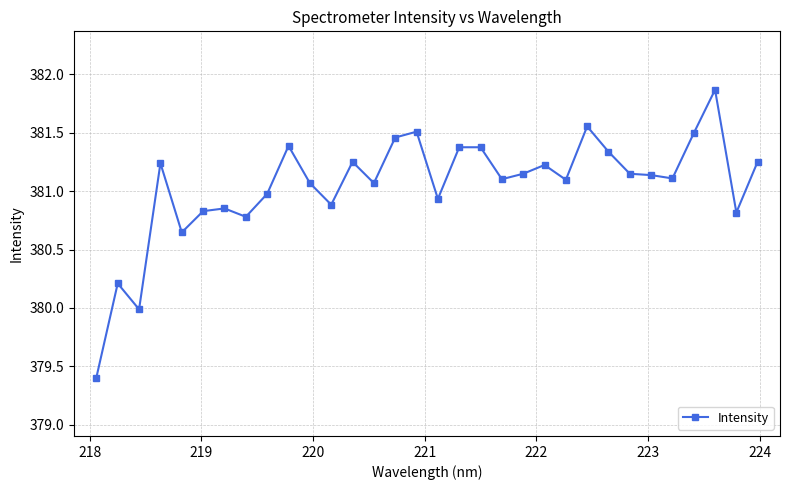

What is the difference between the second highest and second lowest values?

1.6